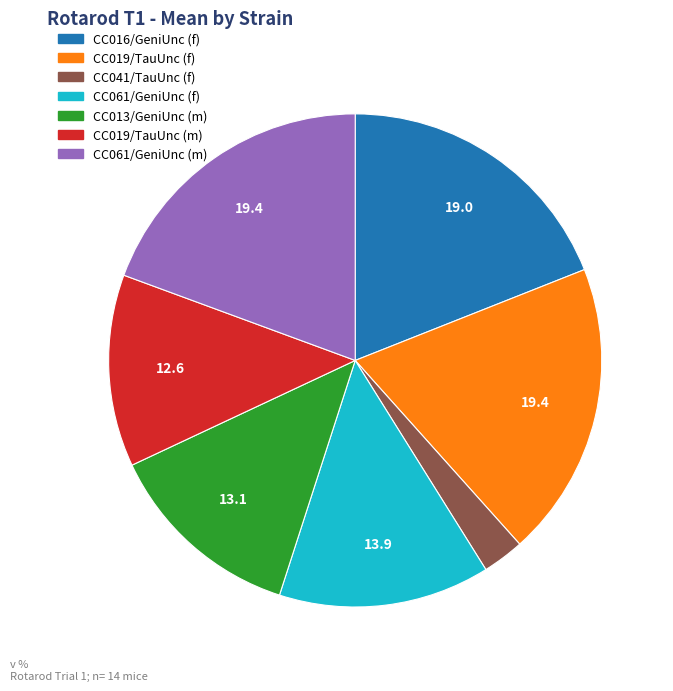

Which slice is the smallest?

CC041/TauUnc (f)